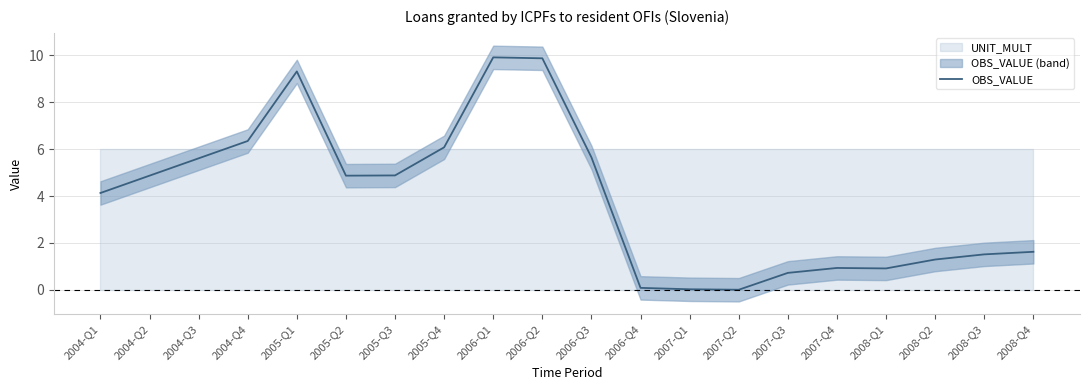

List the labels in order of value, largest first.

2006-Q1, 2006-Q2, 2005-Q1, 2004-Q4, 2005-Q4, 2006-Q3, 2004-Q3, 2005-Q3, 2004-Q2, 2005-Q2, 2004-Q1, 2008-Q4, 2008-Q3, 2008-Q2, 2007-Q4, 2008-Q1, 2007-Q3, 2006-Q4, 2007-Q1, 2007-Q2